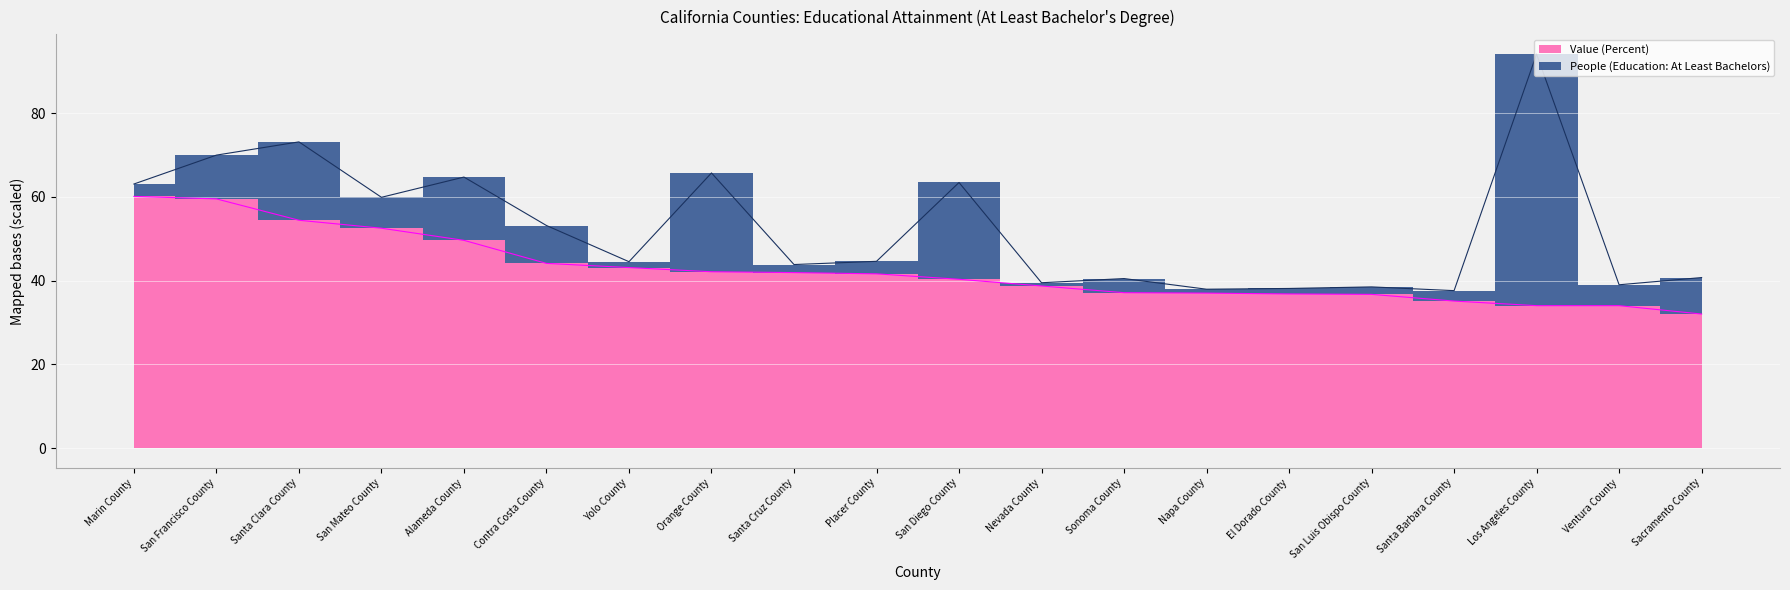

How many data points does each series have?

20